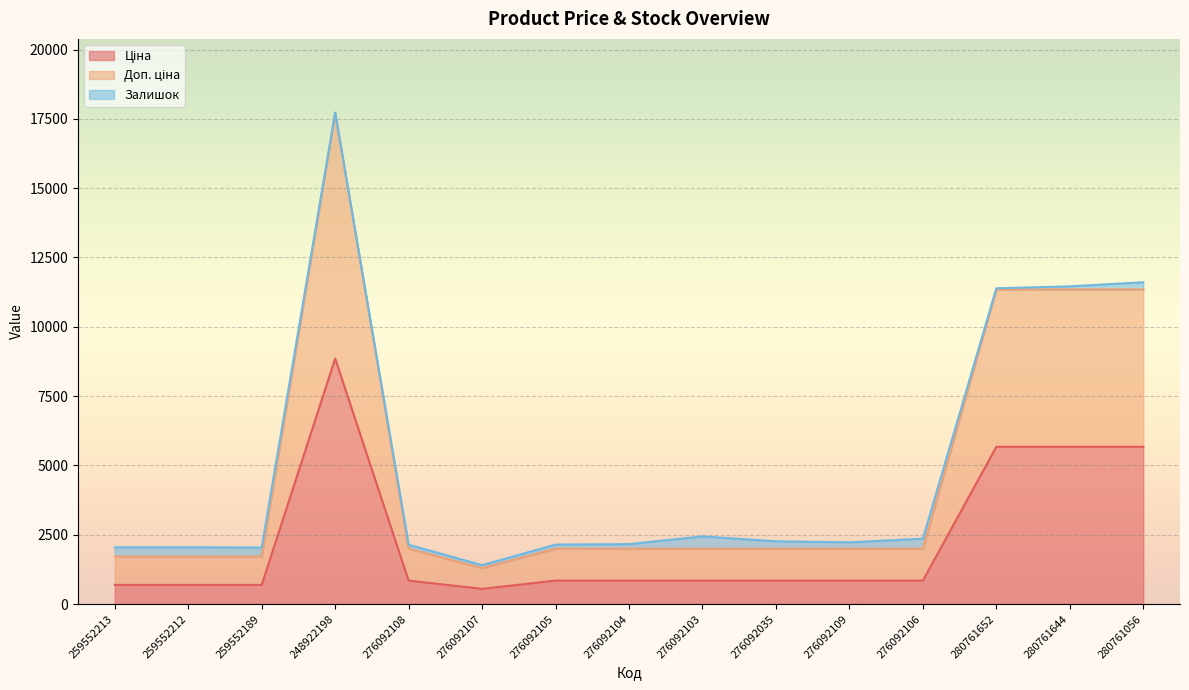

True or false: Доп. ціна and Ціна intersect in this chart.

False